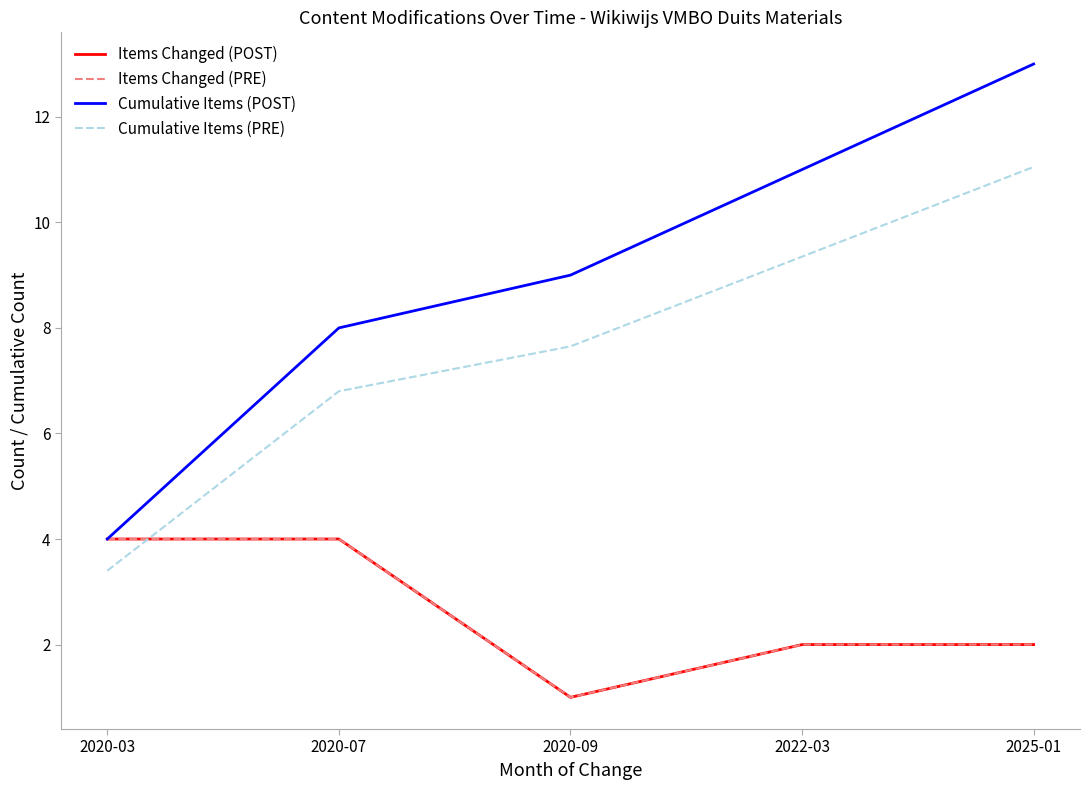

Does the chart have visible grid lines?

No